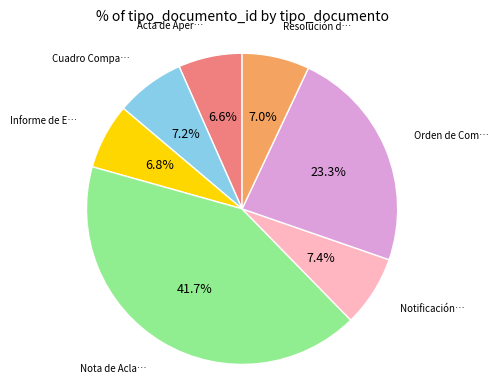

Does any single category account for the majority?

No